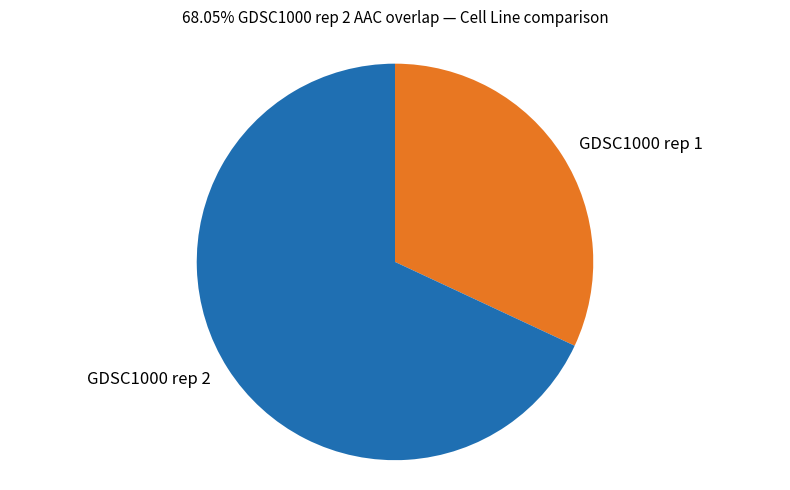

True or false: GDSC1000 rep 2 accounts for 61% of the total.

False